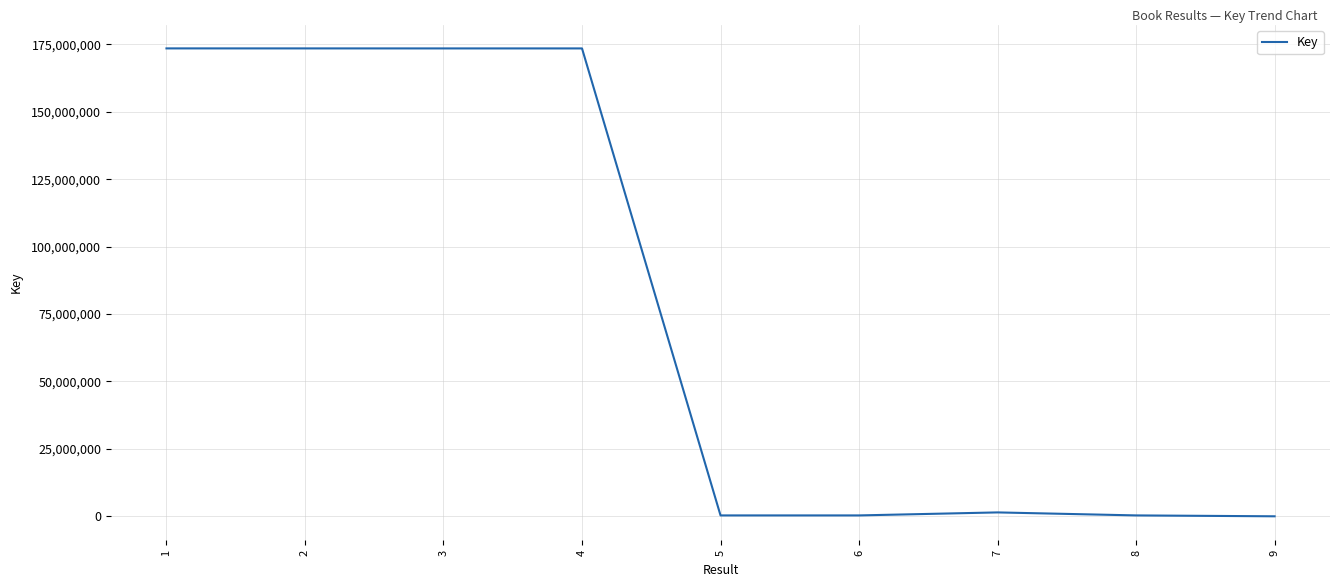

What is the maximum value shown in the chart?

173511206